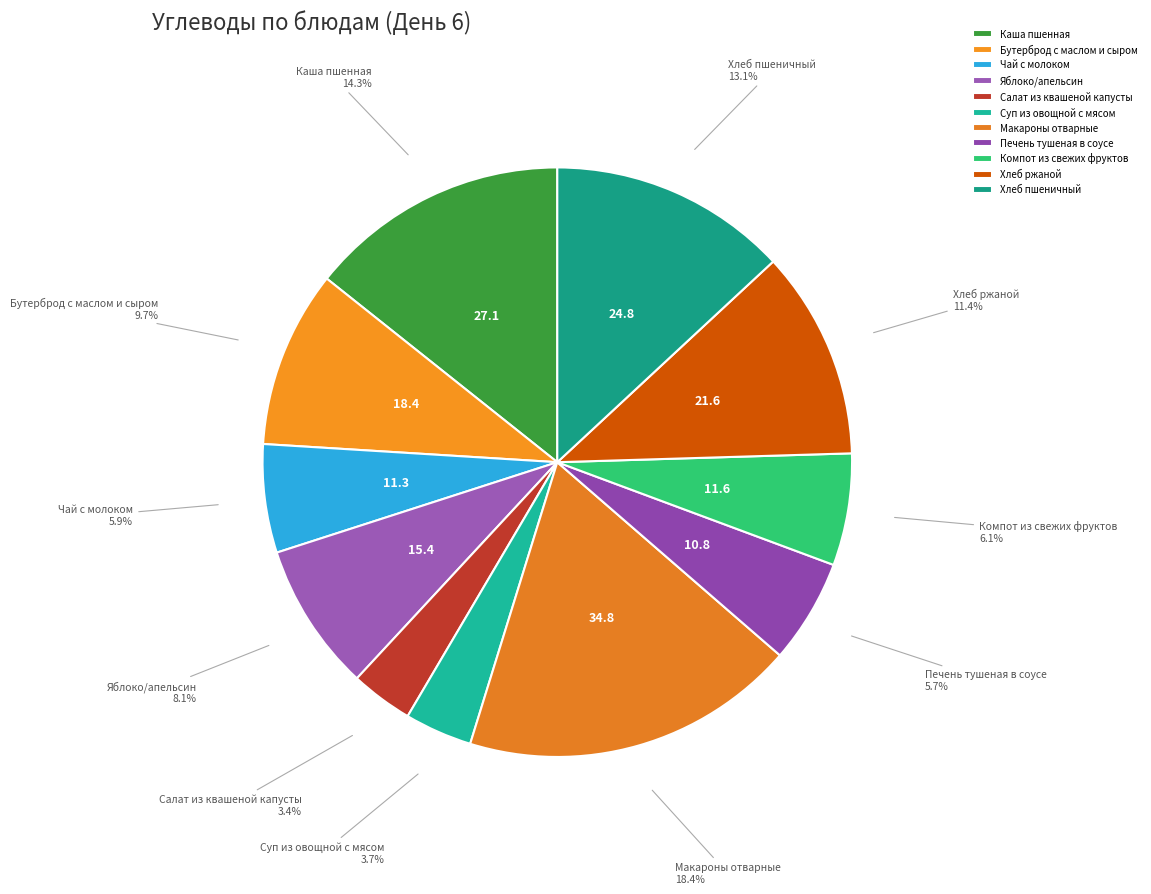

To the nearest percent, what is the difference between the Яблоко/апельсин and Хлеб ржаной slice percentages?

3%